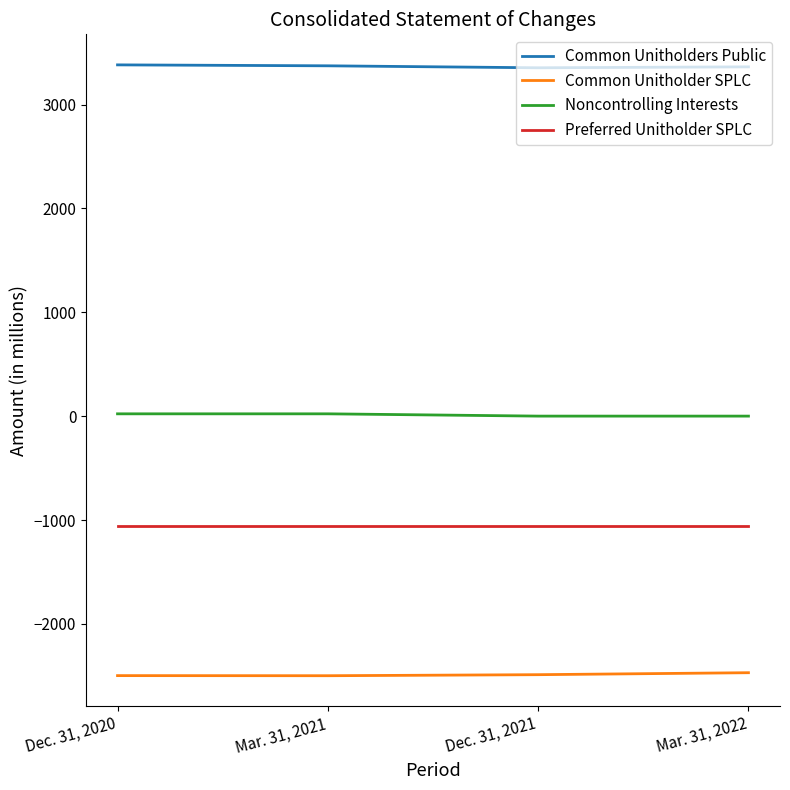

What is the greatest value displayed?

3382